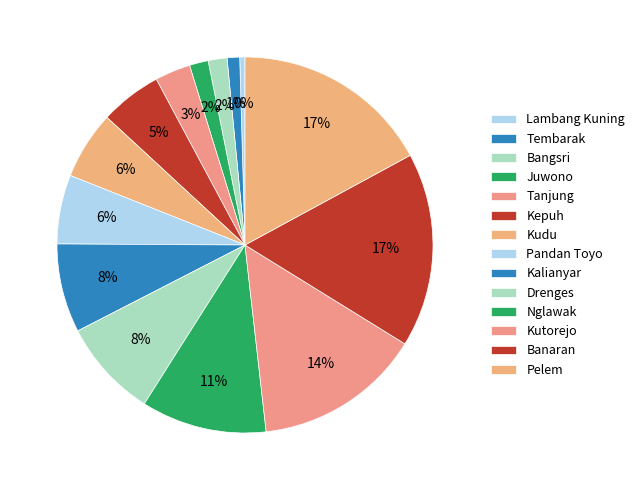

How many slices are in this pie chart?

14